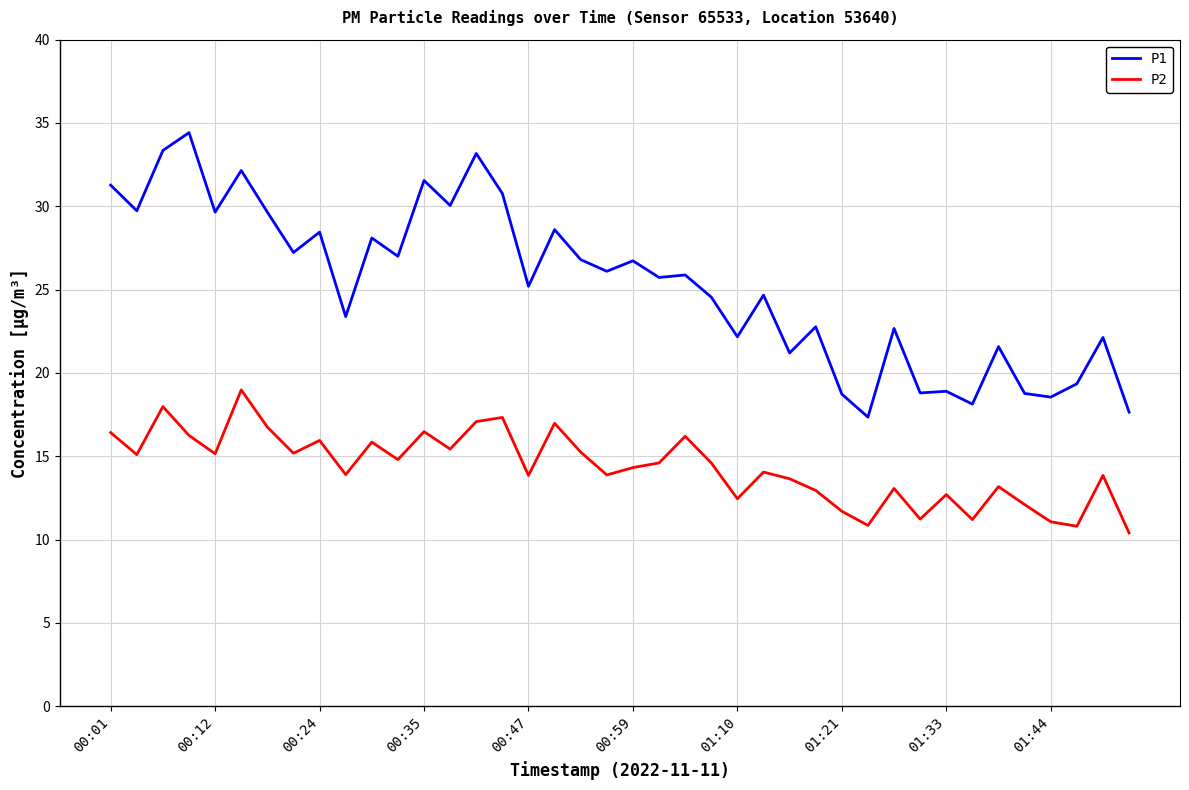

What is the sum of all P2 values?

573.6